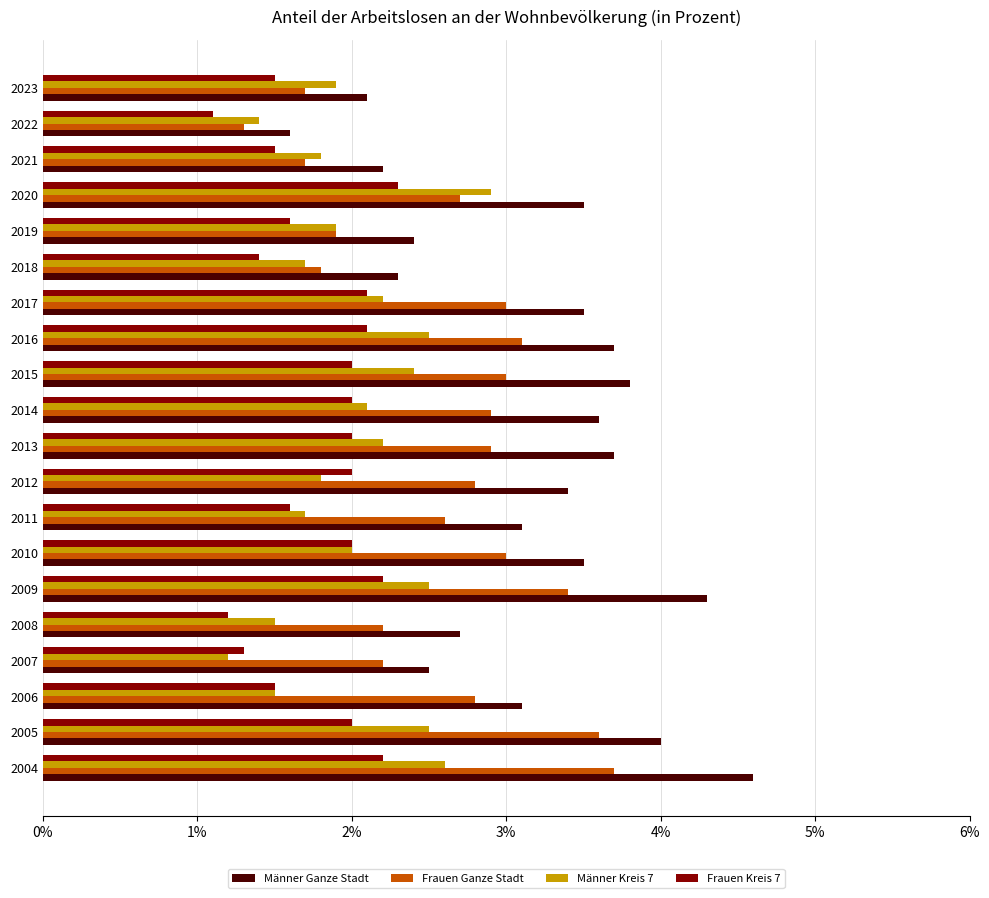

What is the smallest value displayed?

1.1